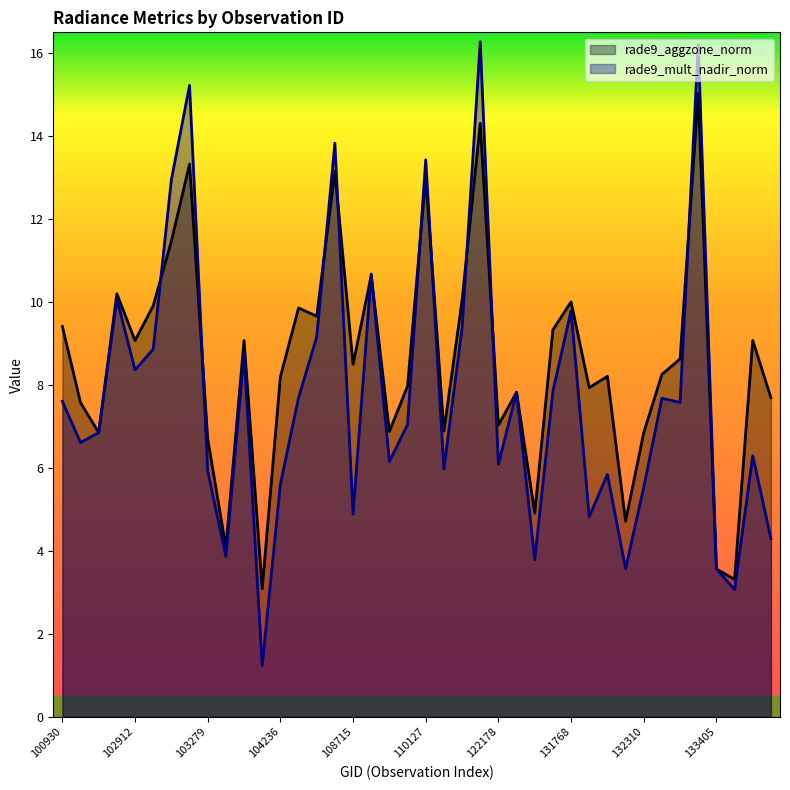

At 102671, list the series in order from largest to smallest.

rade9_aggzone_norm, rade9_mult_nadir_norm